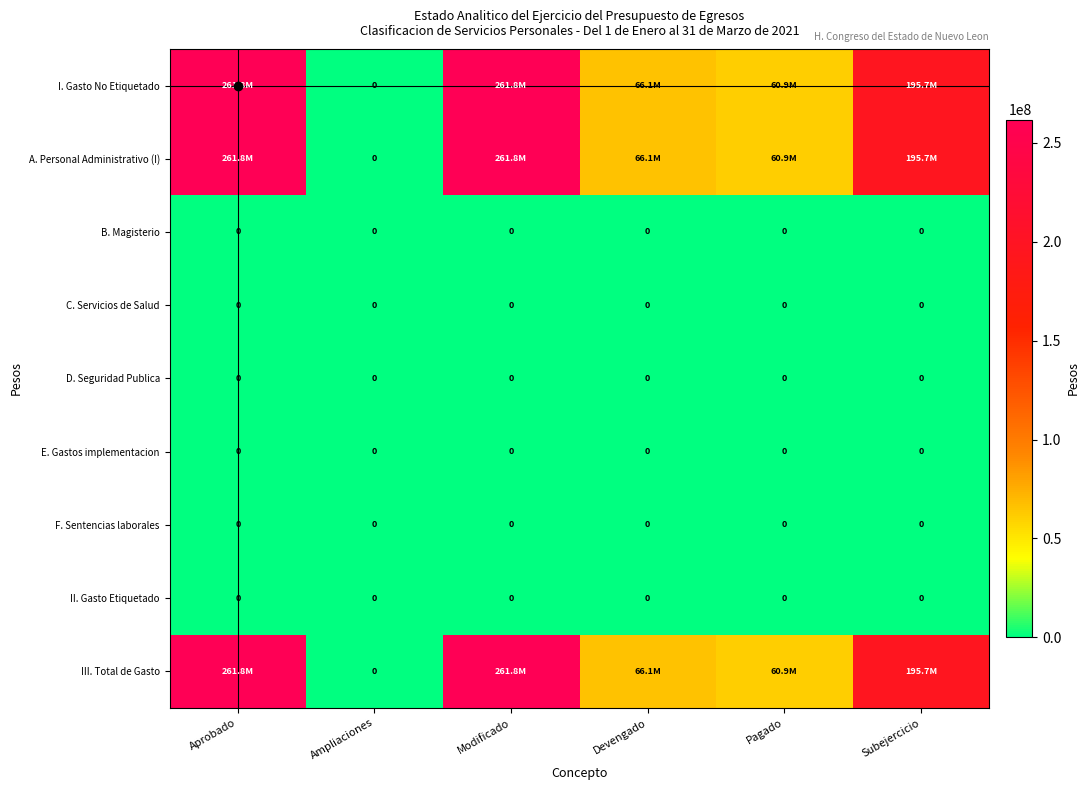

True or false: C. Servicios de Salud has a value of 0 at Devengado.

True